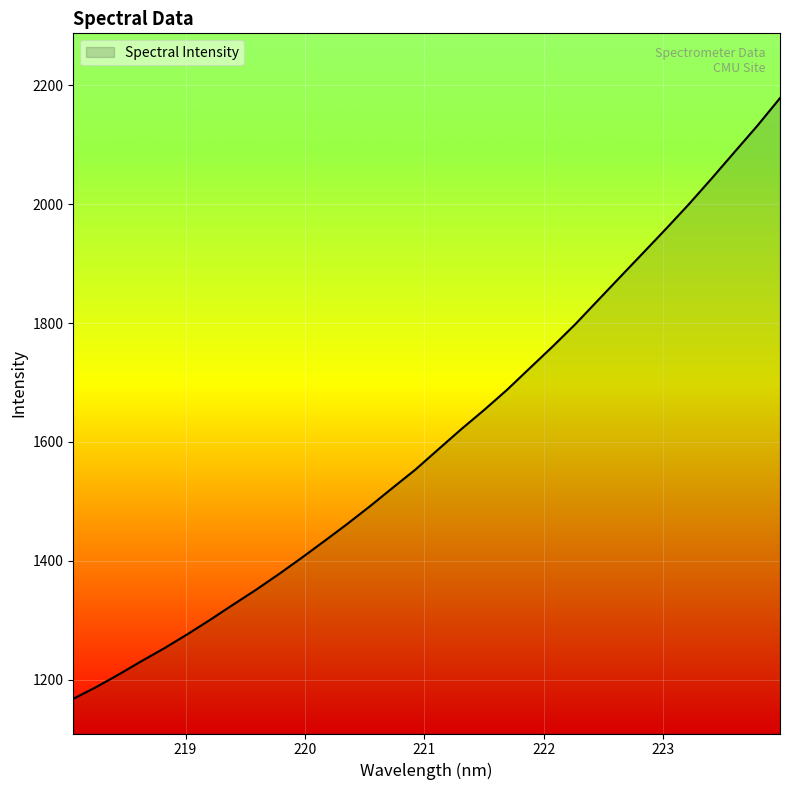

What is the minimum value shown in the chart?

1168.1